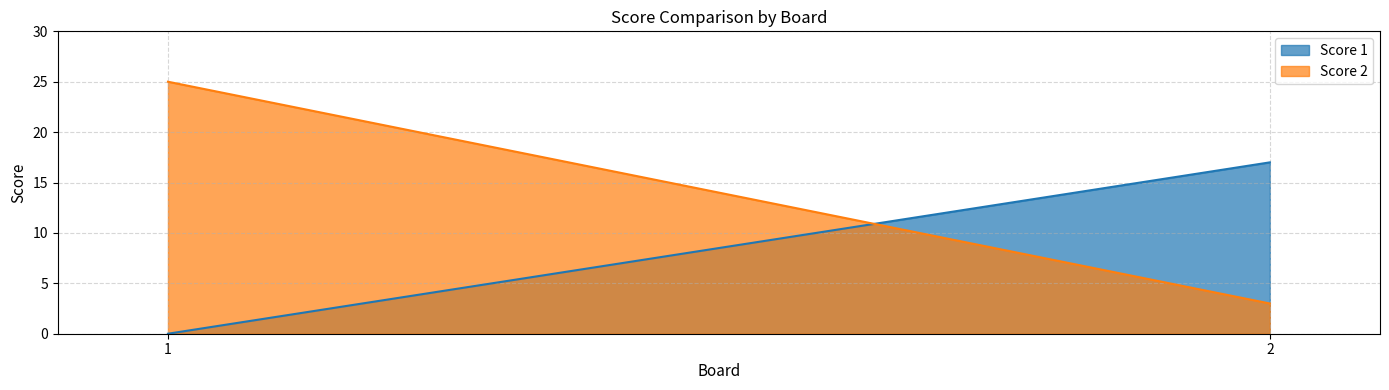

The value of Score 1 at 1 is 0. True or false?

True